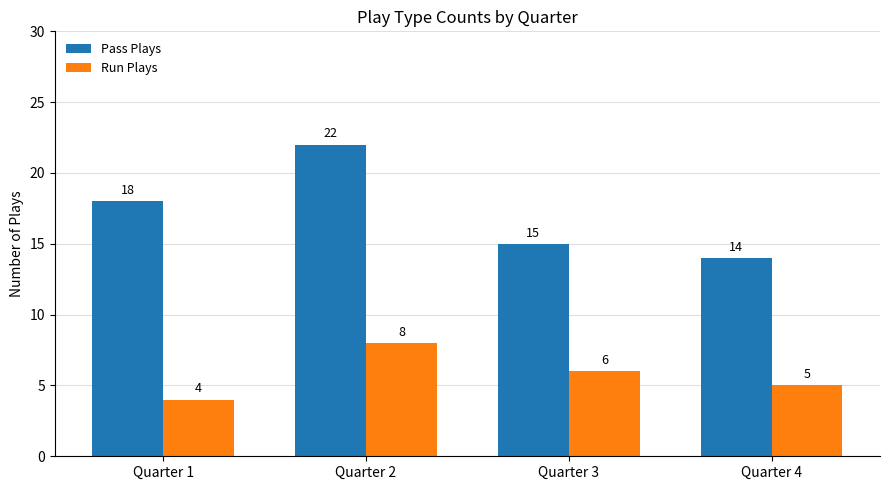

Rank the series at Quarter 4 from lowest to highest value.

Run Plays, Pass Plays